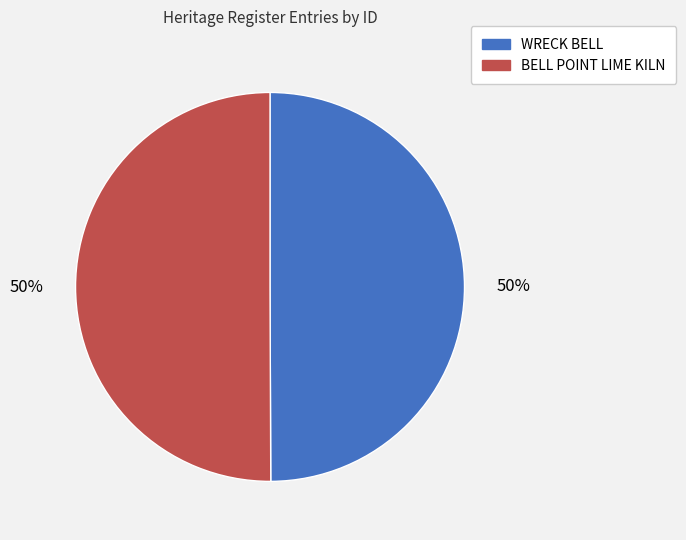

To the nearest percent, what percentage of the pie is BELL POINT LIME KILN?

50%